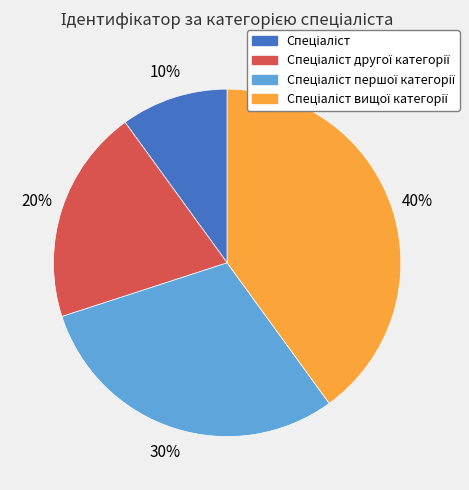

Is there any slice that represents more than half of the pie?

No